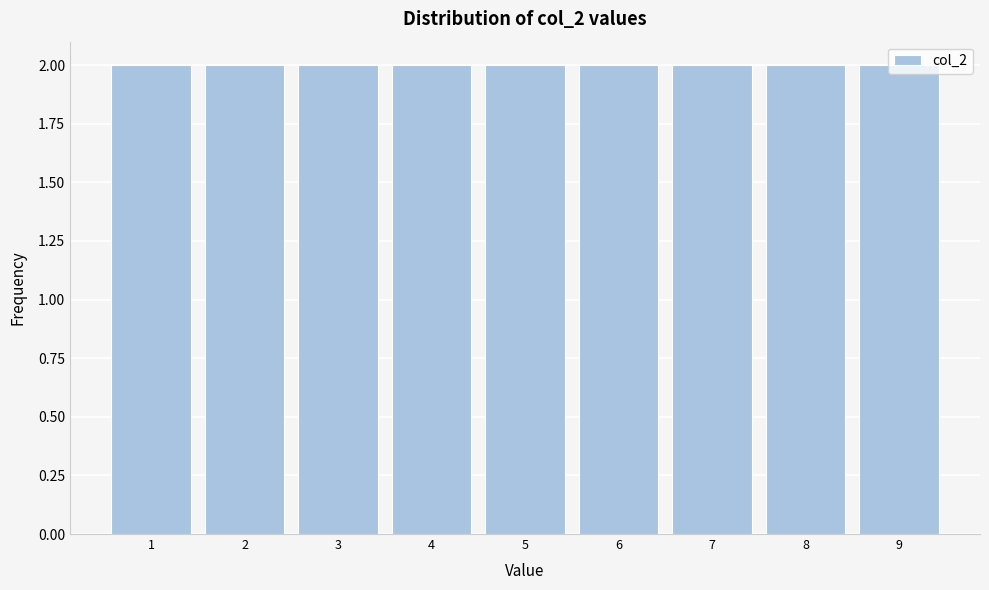

Reading left to right, transcribe this chart: for each bar, give the range it covers on the x-axis and its height. The values are not printed on the chart, so give them approximately, as read against the axis.

0.5 to 1.5: 2
1.5 to 2.5: 2
2.5 to 3.5: 2
3.5 to 4.5: 2
4.5 to 5.5: 2
5.5 to 6.5: 2
6.5 to 7.5: 2
7.5 to 8.5: 2
8.5 to 9.5: 2